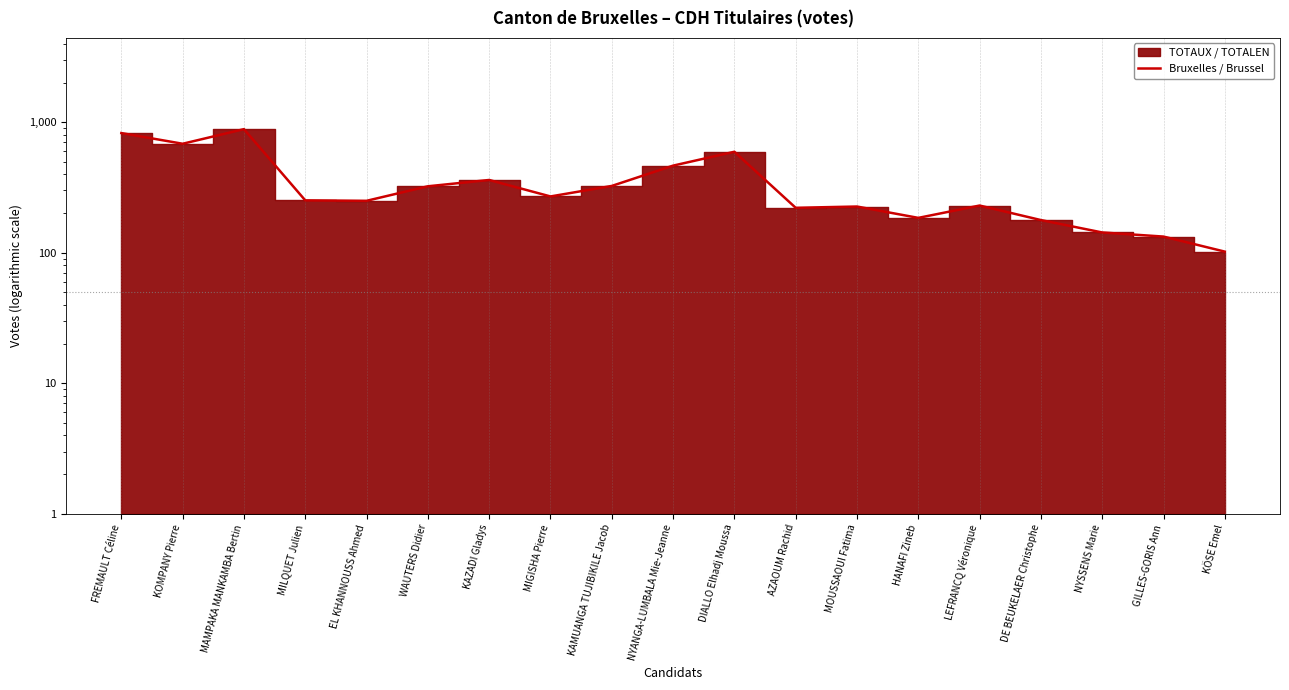

How many points are lower than both their immediate neighbors (excluding endpoints)?

5